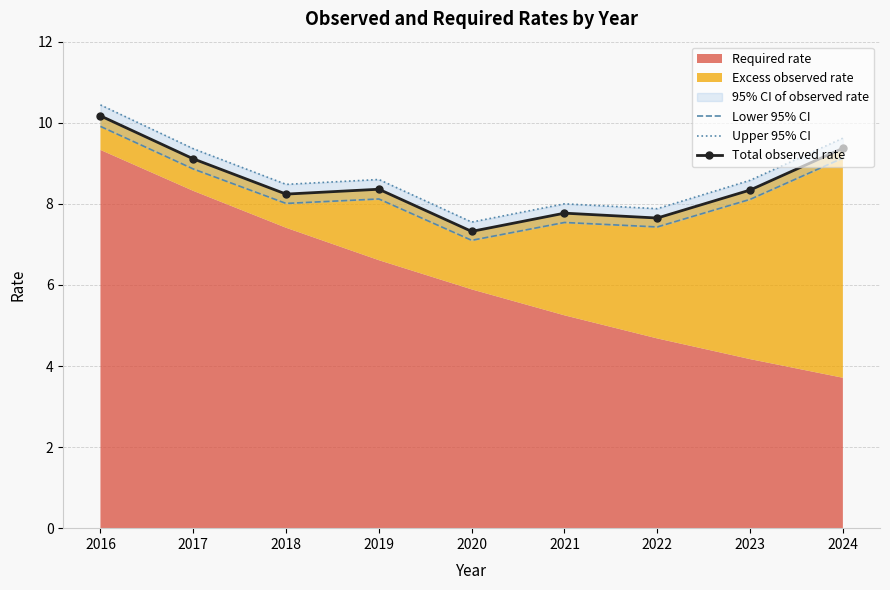

What is the value of the Upper 95% CI point at the 9th from the left?

9.6